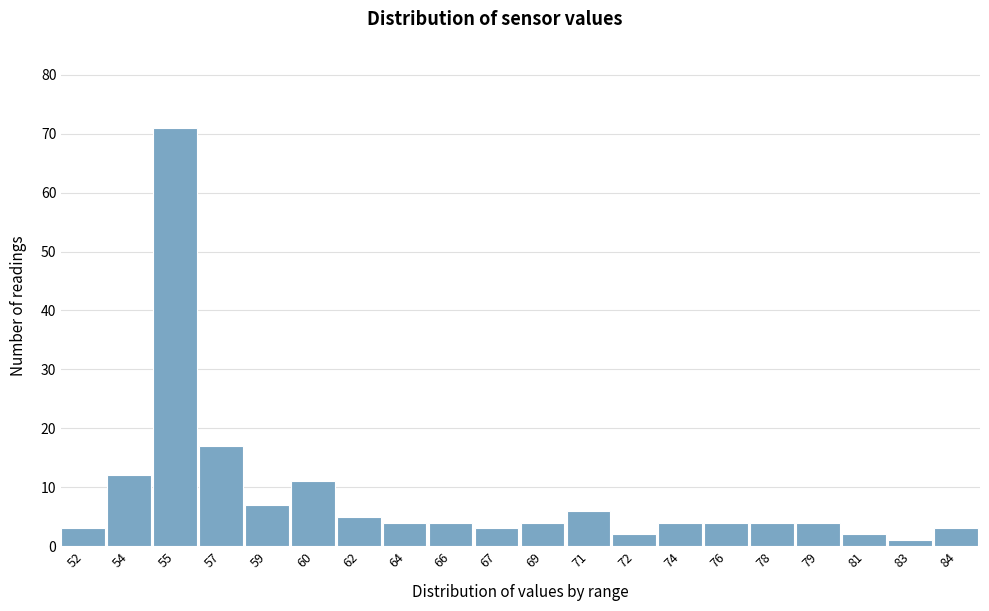

Reading left to right, extract all data points from this chart.

3	12	71	17	7	11	5	4	4	3	4	6	2	4	4	4	4	2	1	3